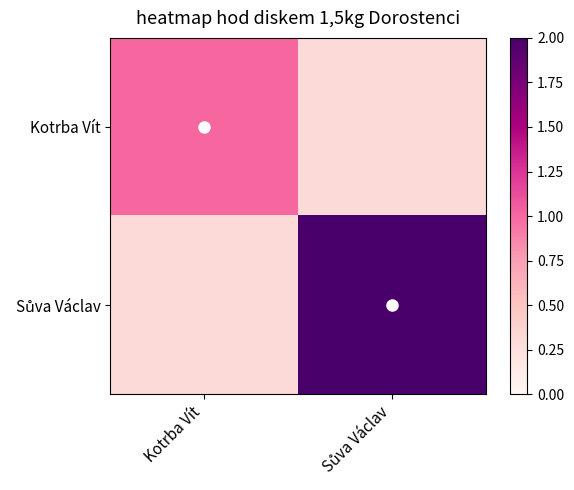

Which category has the highest value across all series?

Sůva Václav